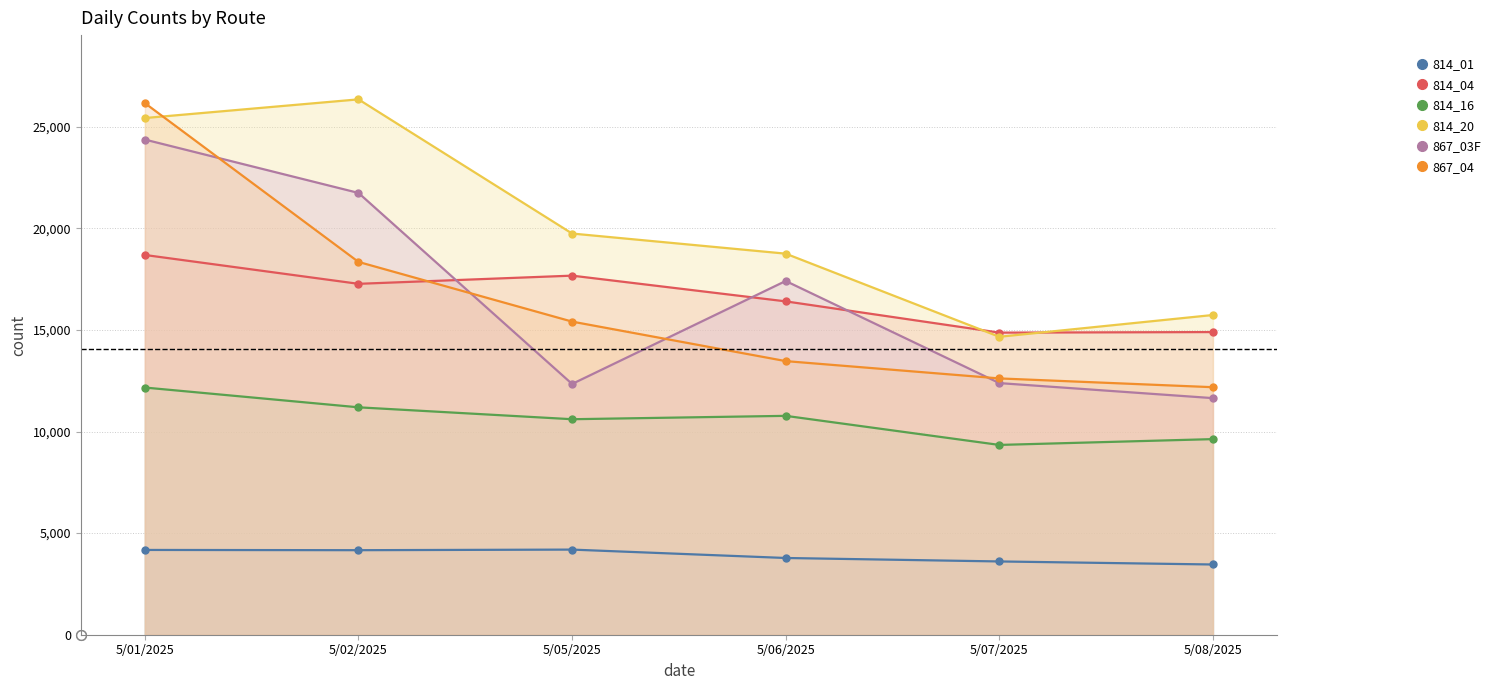

True or false: 814_04 and 814_01 intersect in this chart.

False